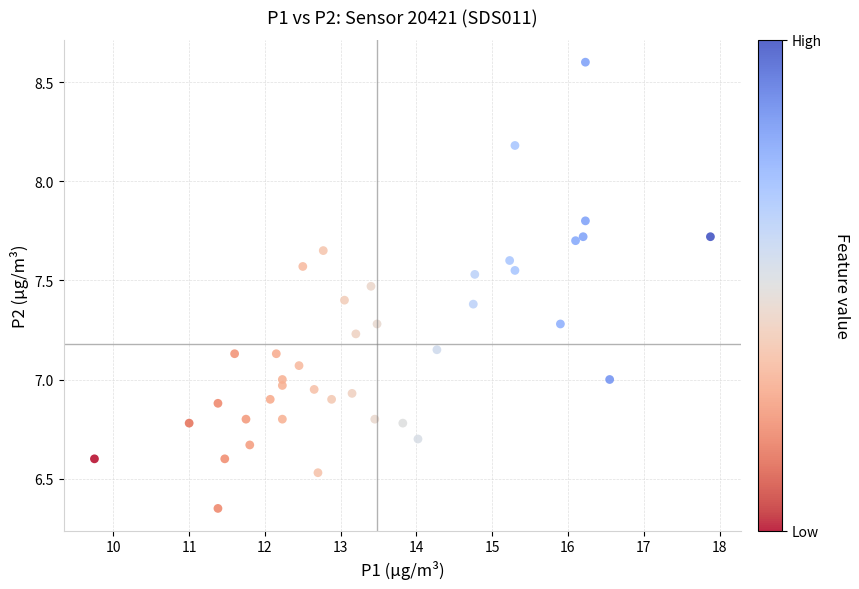

What is the range of X values (max minus min)?

8.1